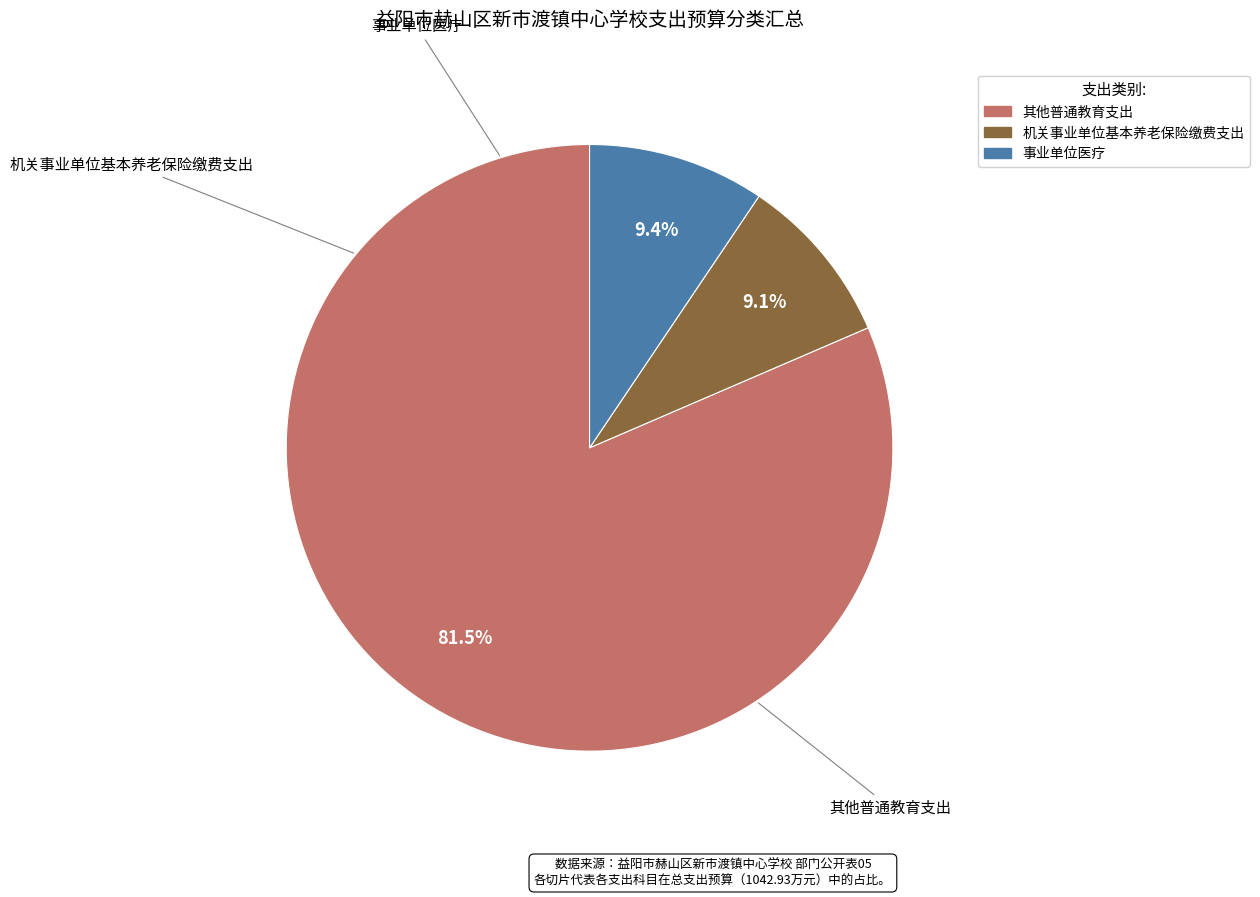

Is 其他普通教育支出 the majority of the pie?

Yes